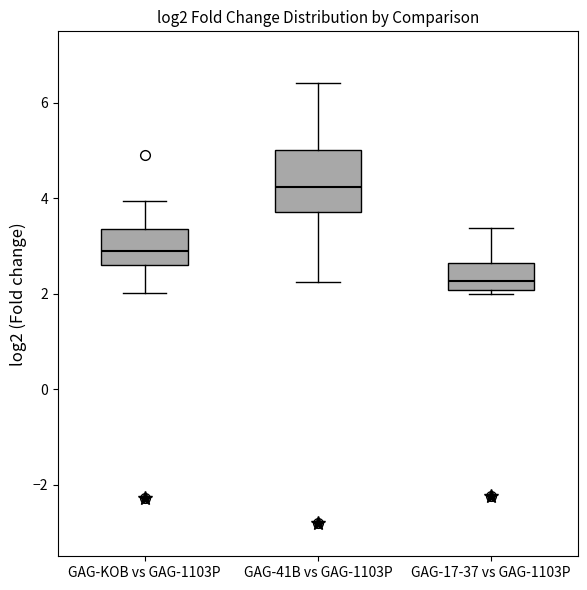

Where does the upper whisker of the box for GAG-41B vs GAG-1103P end on the y-axis? The values are not printed on the chart, so give them approximately, as read against the axis.

6.4